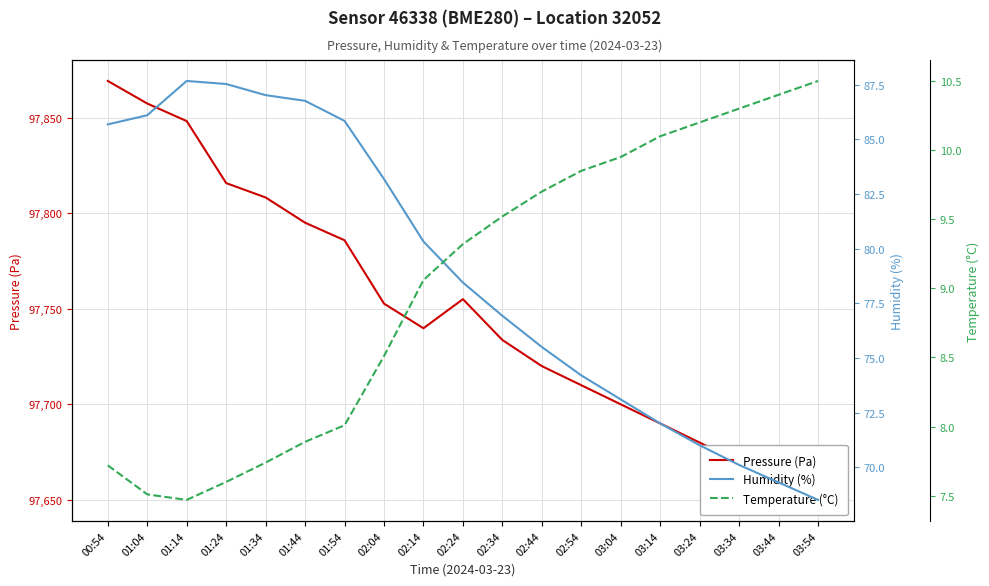

How many values in the Pressure (Pa) series are below 97739?

9